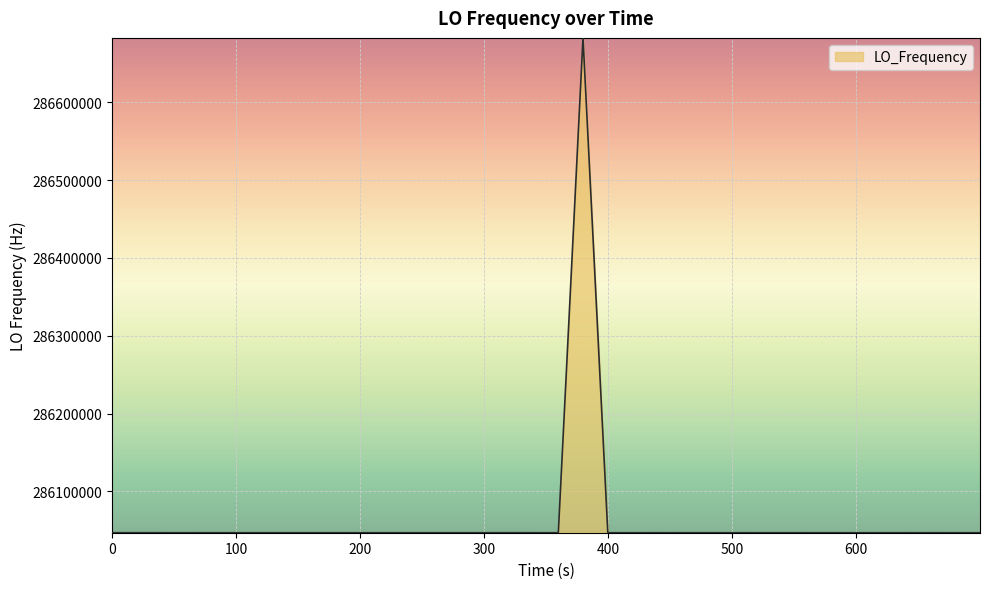

What is the difference between the maximum and minimum values?

635711.7